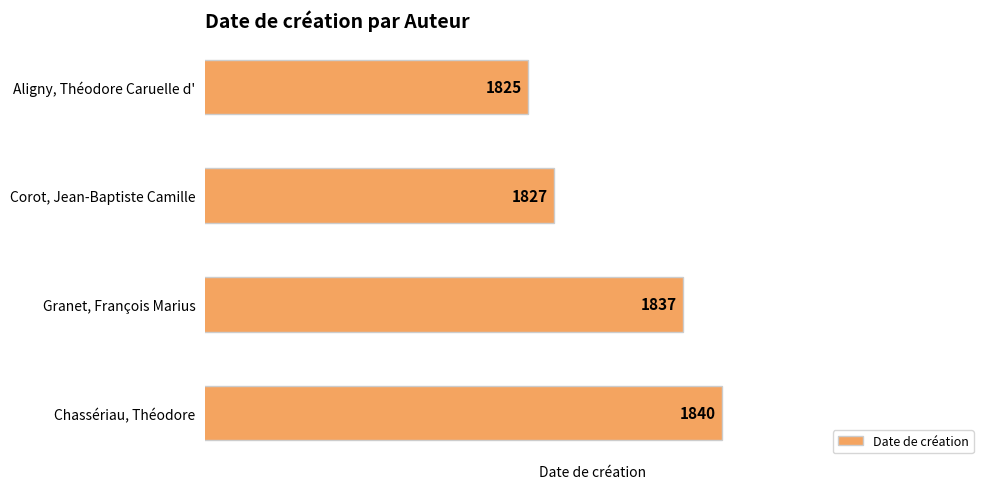

True or false: the data shows 2802 at Corot, Jean-Baptiste Camille.

False